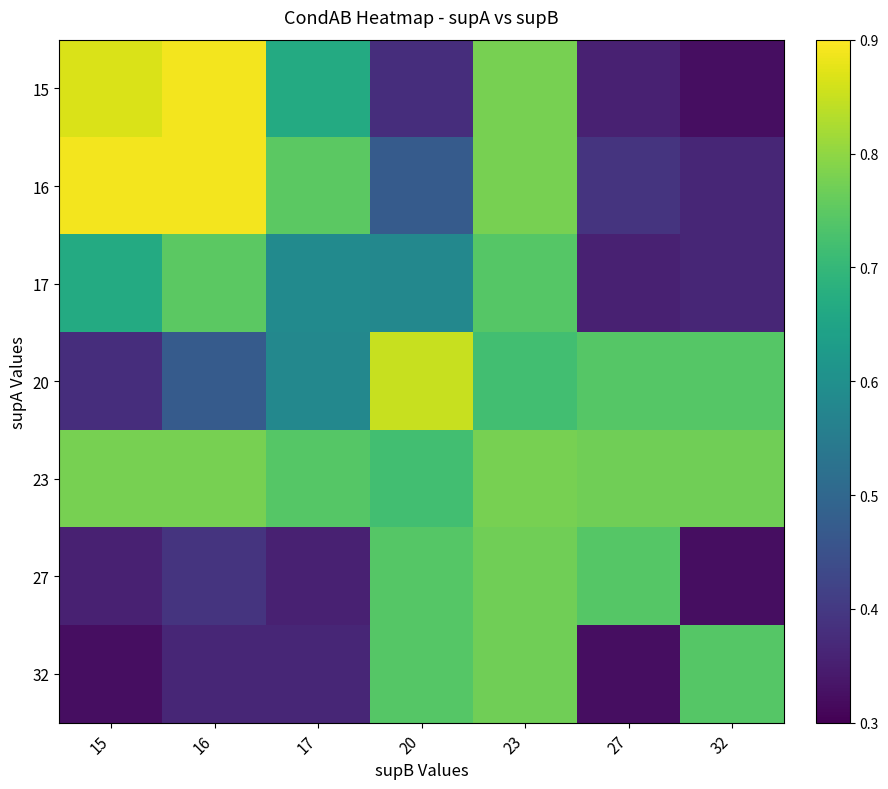

At 16, list the series in order from largest to smallest.

15, 16, 23, 17, 20, 27, 32